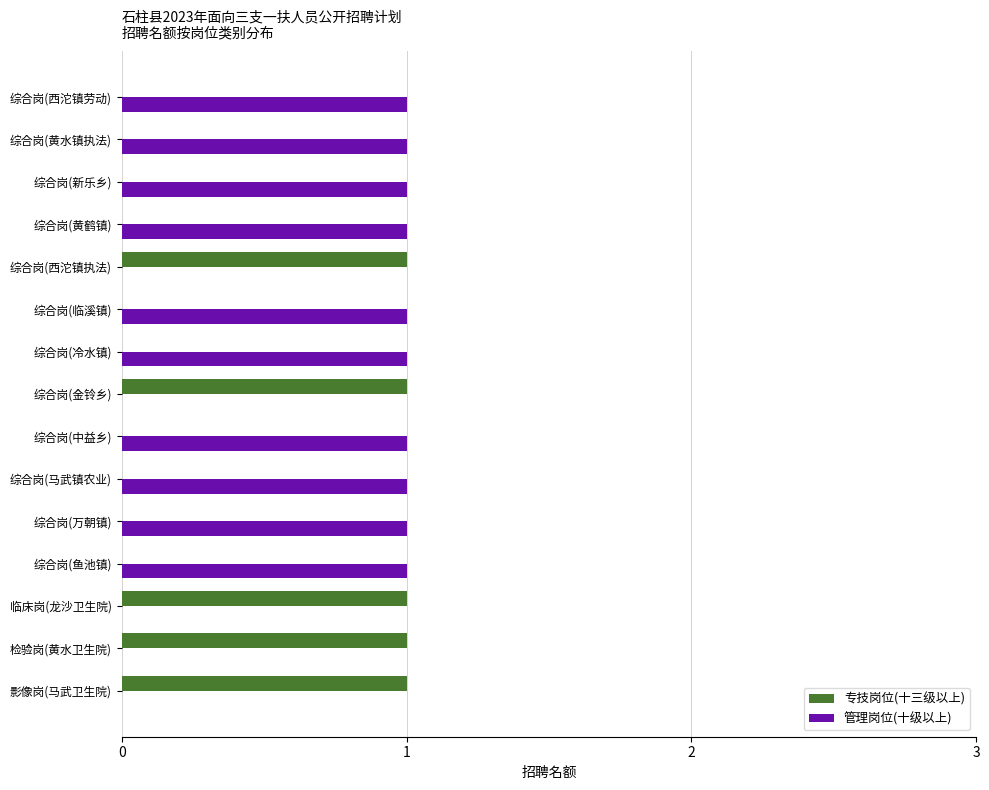

The 管理岗位(十级以上) series shows 0 at 综合岗(鱼池镇). True or false?

False